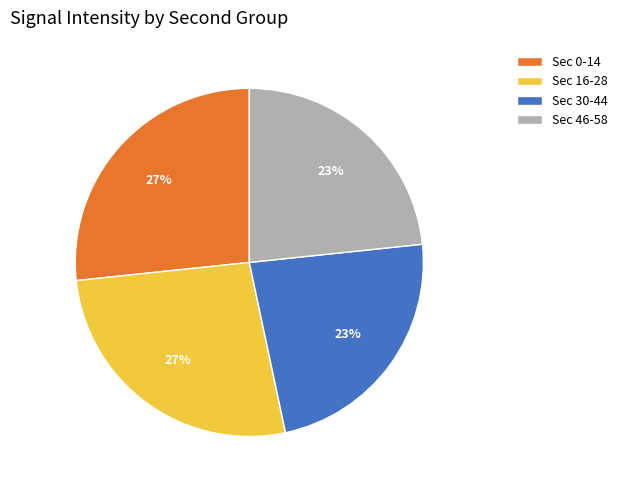

Is it true that Sec 16-28 is 27% of the pie?

True